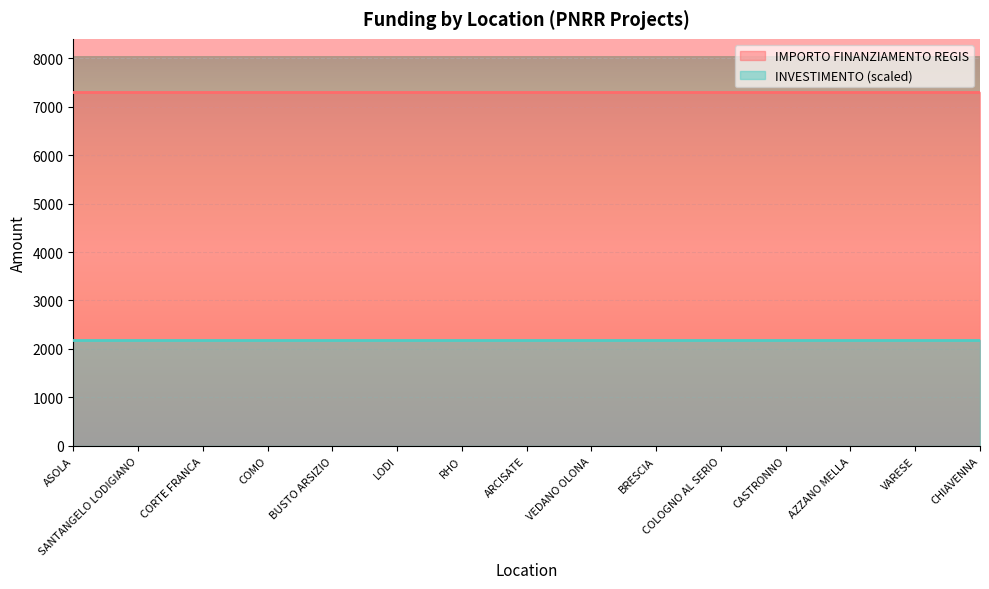

What is the label of the 8th point from the right?

ARCISATE